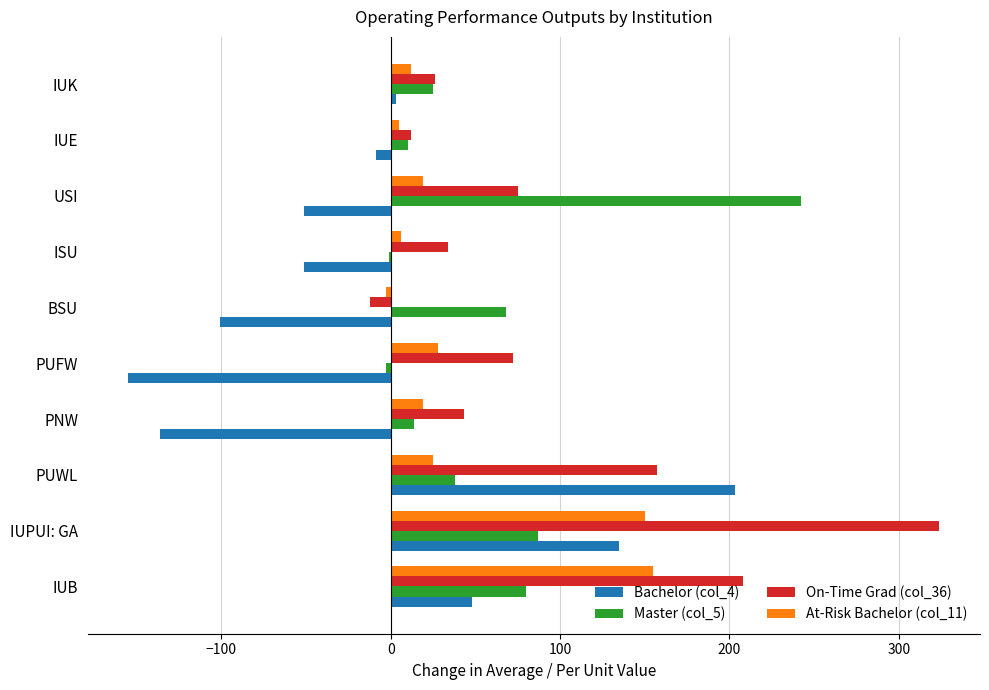

The On-Time Grad (col_36) series shows 33 at USI. True or false?

False